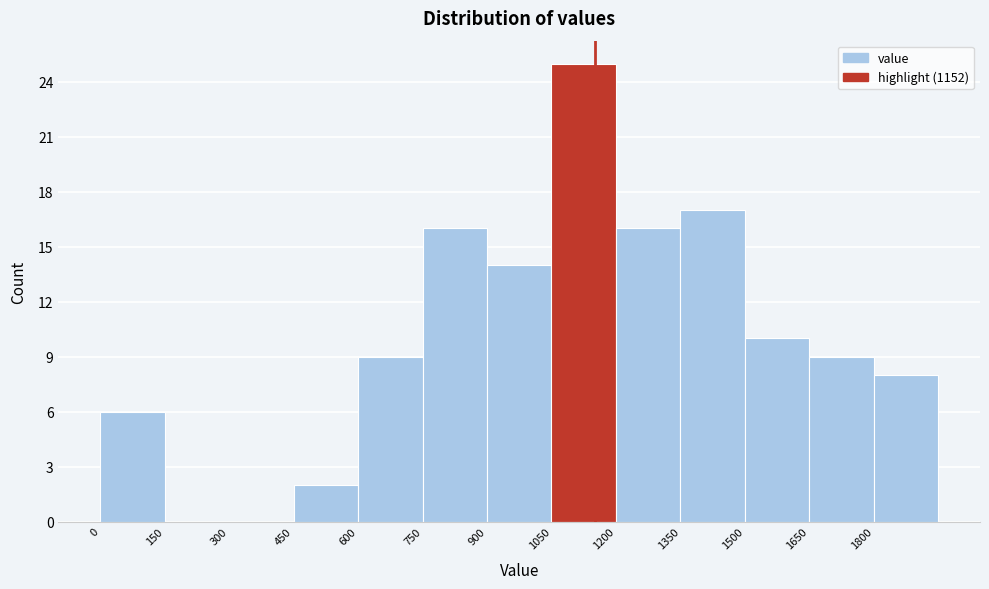

Reading left to right, list every bar in this chart as the range it spans on the x-axis followed by its height. Neither the bar edges nor the heights are printed on the chart, so give them approximately, as read against the axes.

0 to 150: 6
150 to 300: 0
300 to 450: 0
450 to 600: 2
600 to 750: 9
750 to 900: 16
900 to 1050: 14
1050 to 1200: 25
1200 to 1350: 16
1350 to 1500: 17
1500 to 1650: 10
1650 to 1800: 9
1800 to 1950: 8